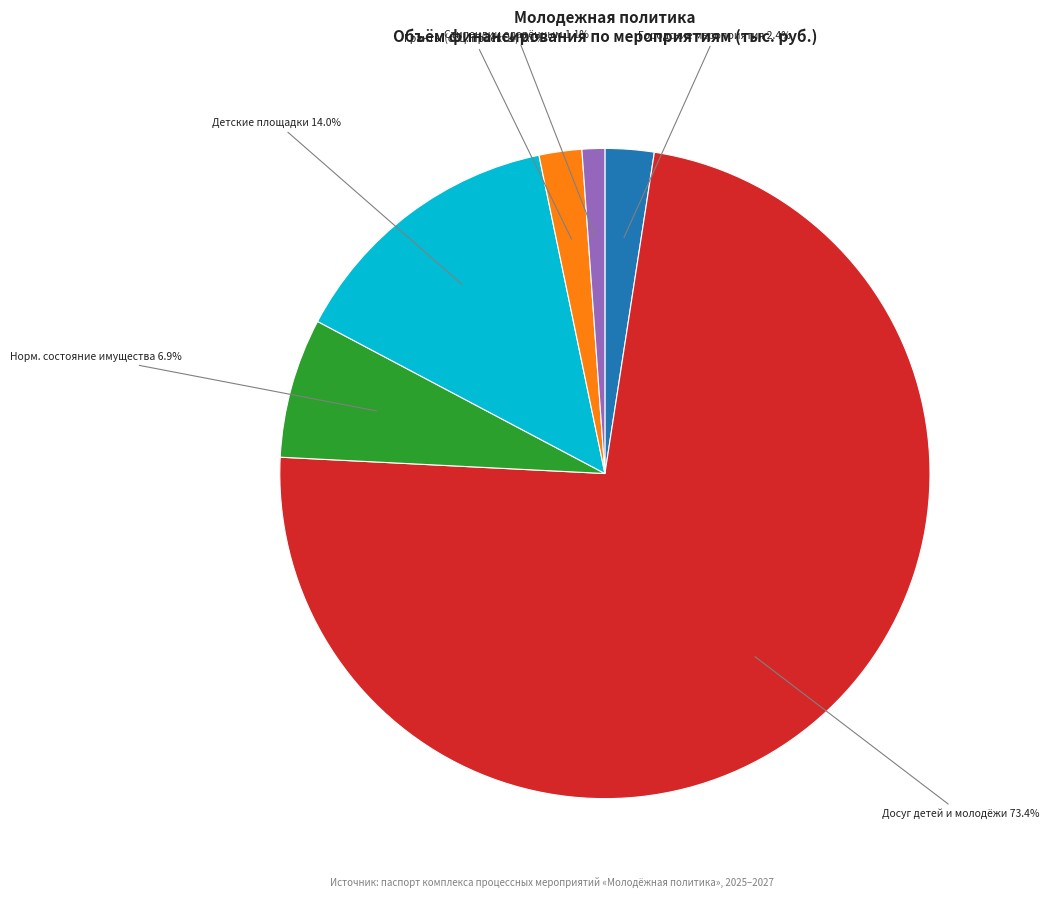

How many slices are in this pie chart?

6